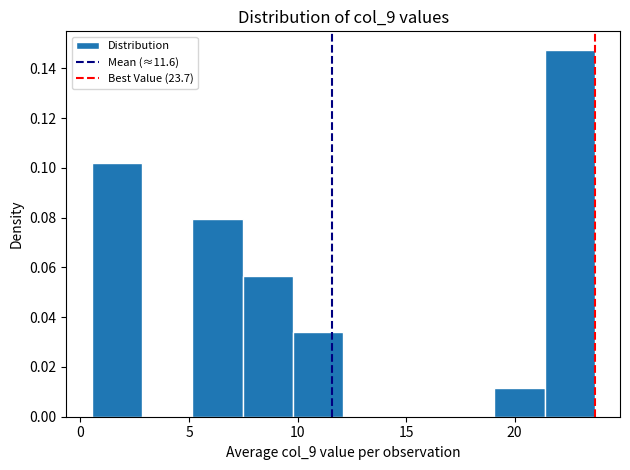

Which range on the x-axis has the tallest bar?

21.5 to 23.5